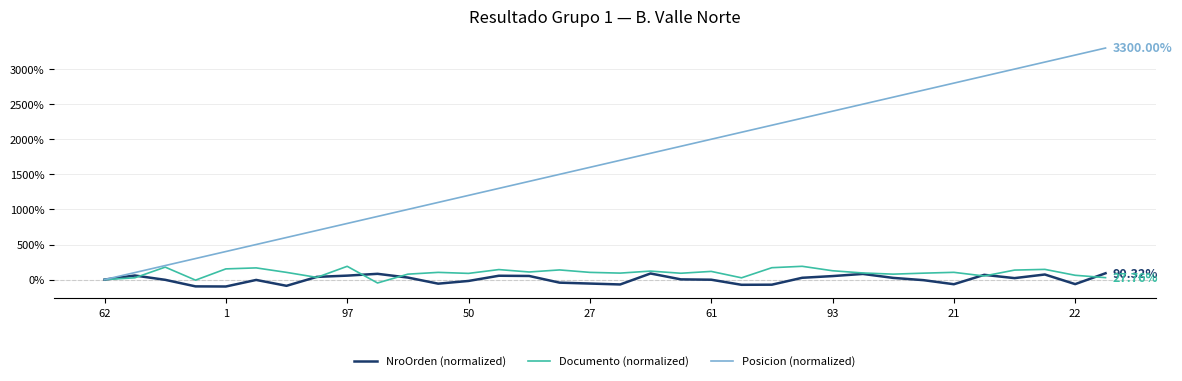

Which series has the largest range (max minus min)?

Posicion (normalized)